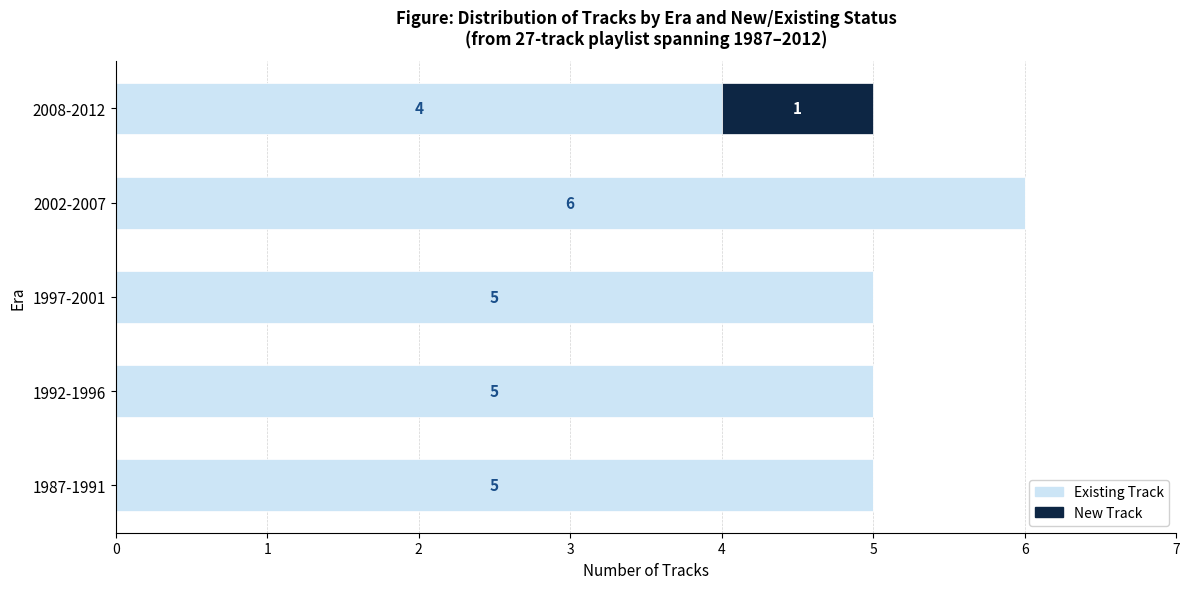

What is the sum of all Existing Track values?

25